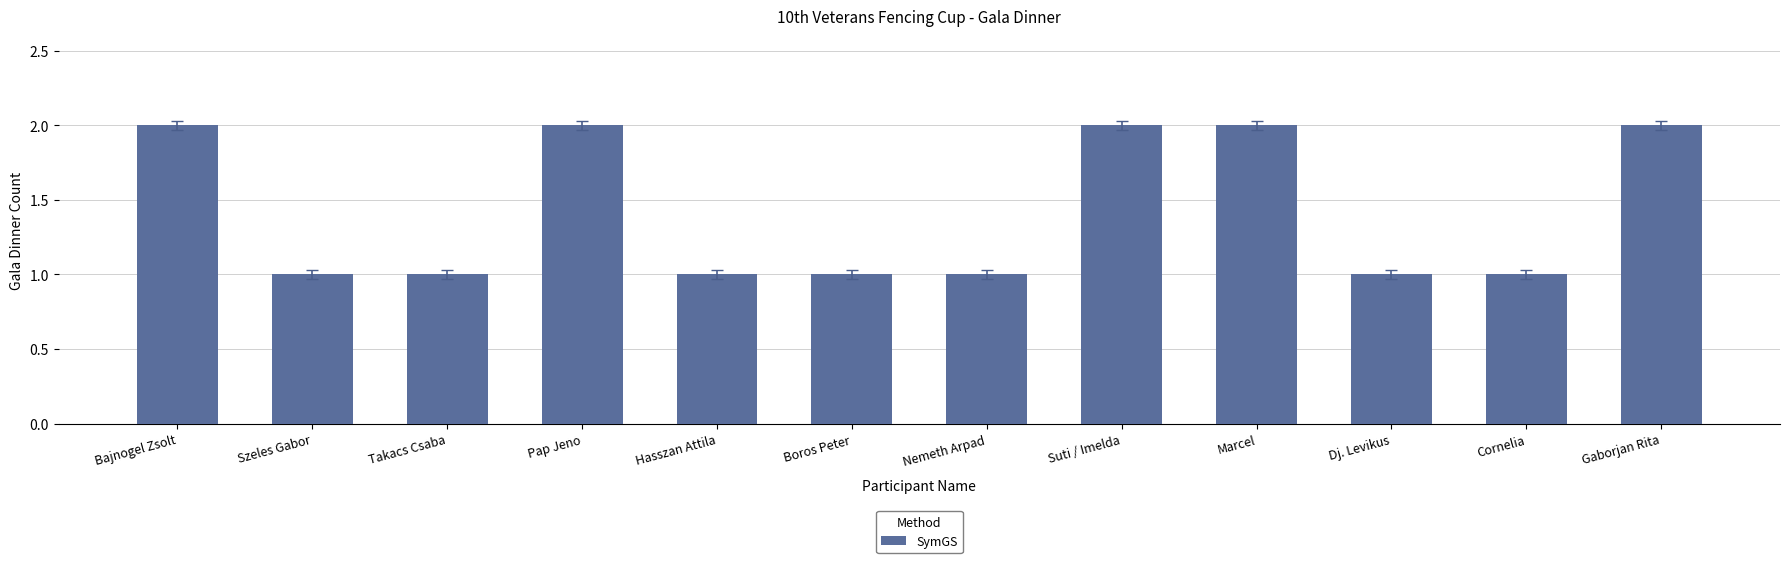

What is the label of the 5th bar from the left?

Hasszan Attila